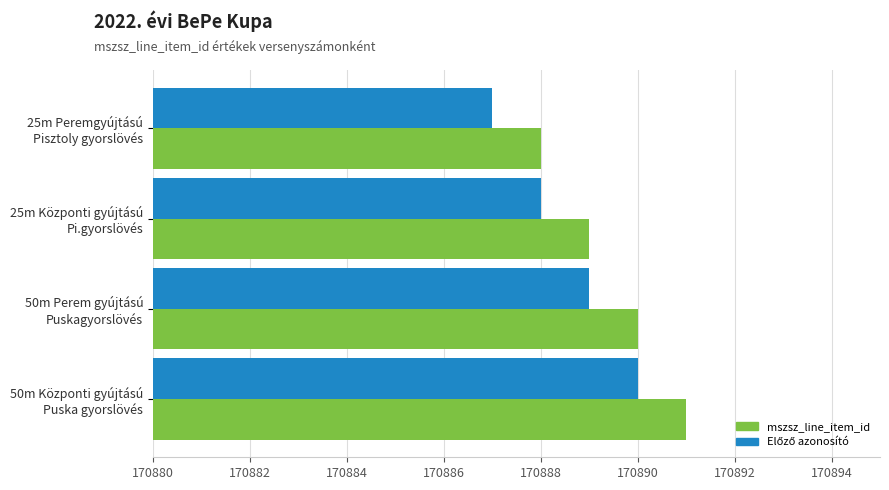

What is the highest value of the mszsz_line_item_id series?

170891